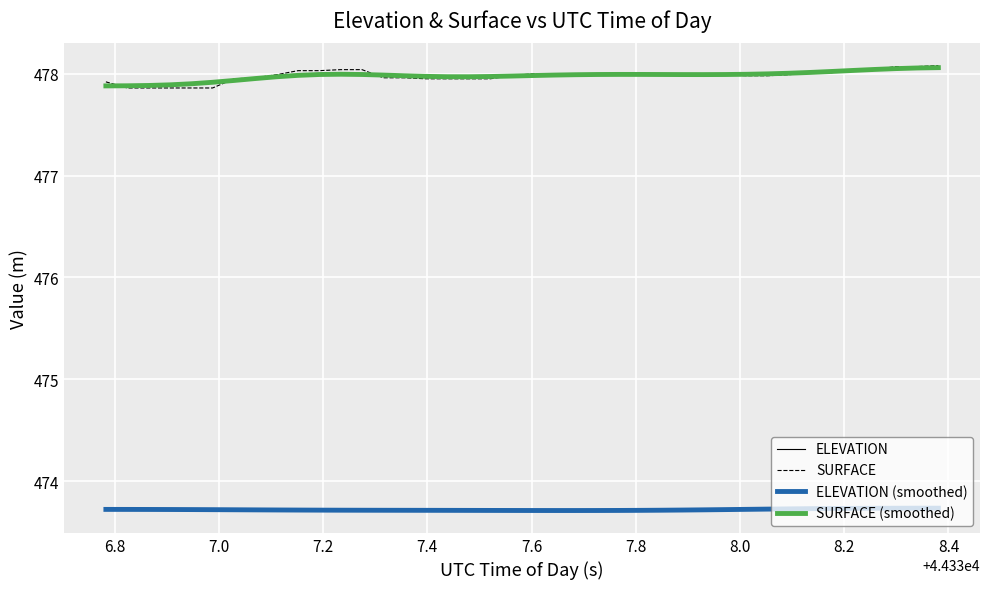

True or false: SURFACE (smoothed) and ELEVATION (smoothed) cross at least once.

False